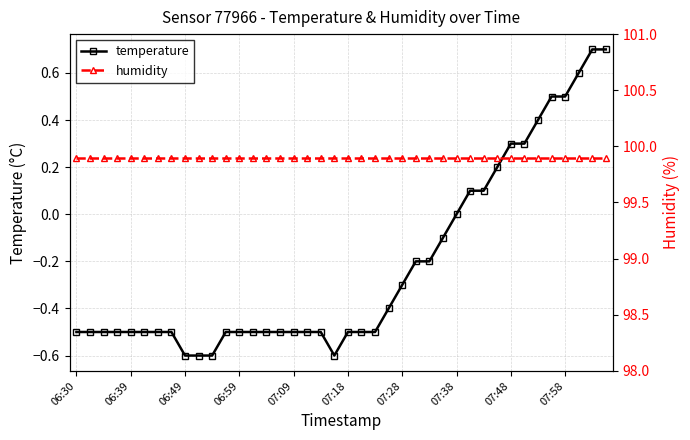

What is the value of the humidity point at the 20th from the left?

99.9